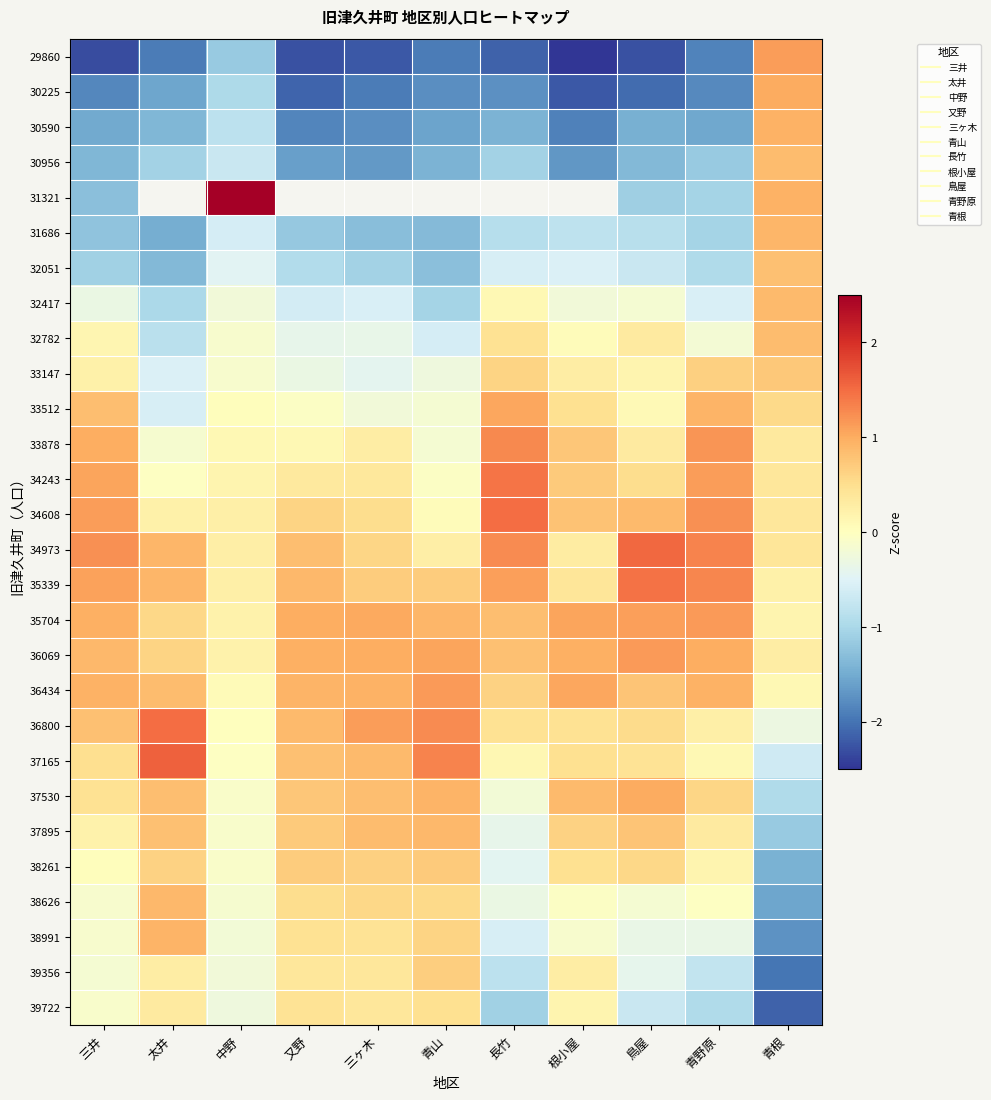

True or false: 32782 has a value of 0.8 at 長竹.

False